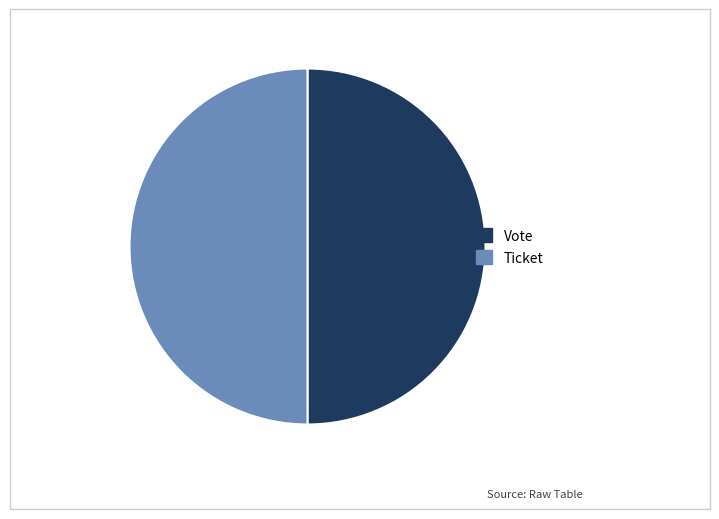

Combined, do Ticket and Vote account for over 50%?

Yes